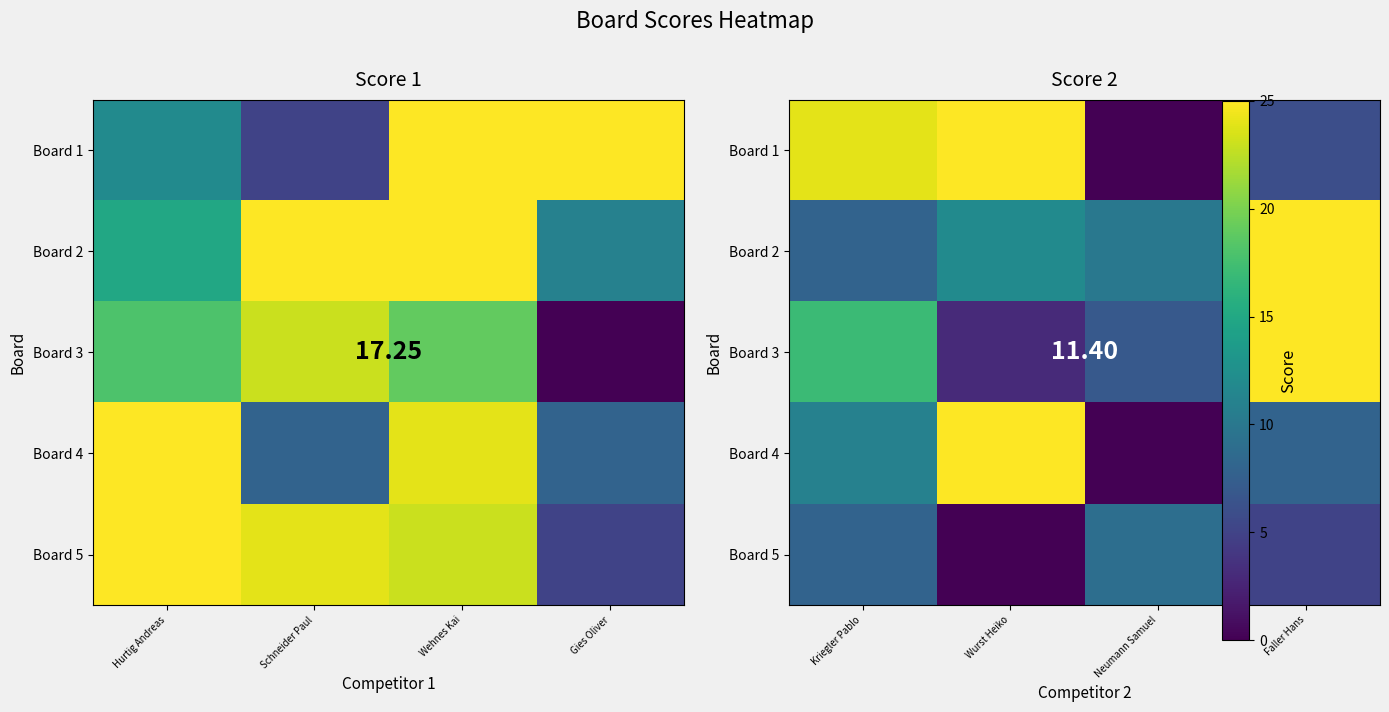

Which label corresponds to the largest value in the chart?

Wurst Heiko